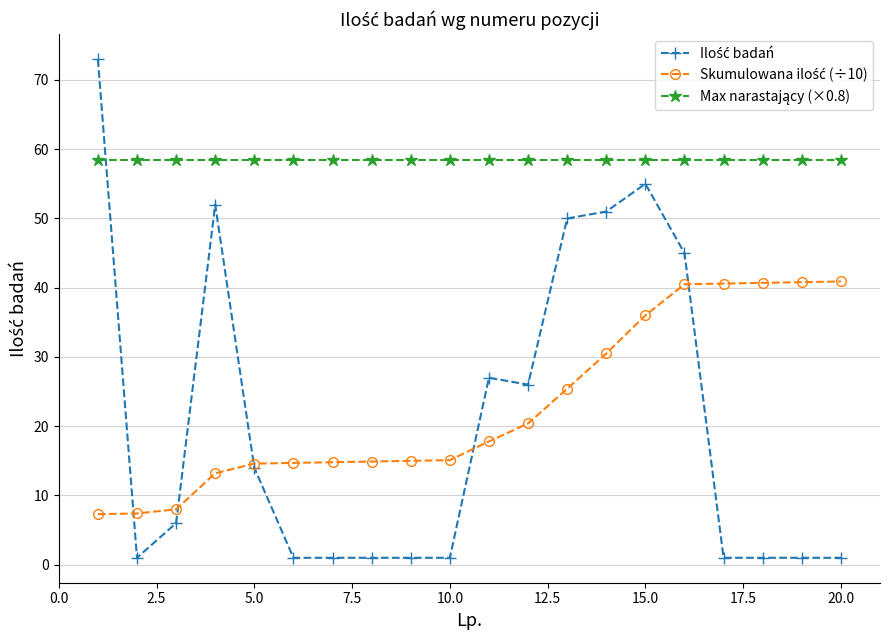

What is the greatest value displayed?

73.0